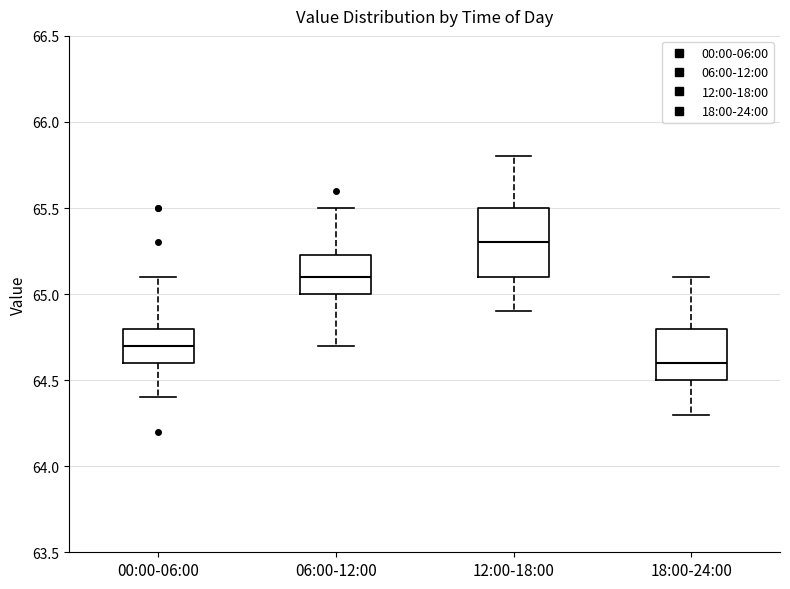

Which box's median line is the highest?

12:00-18:00